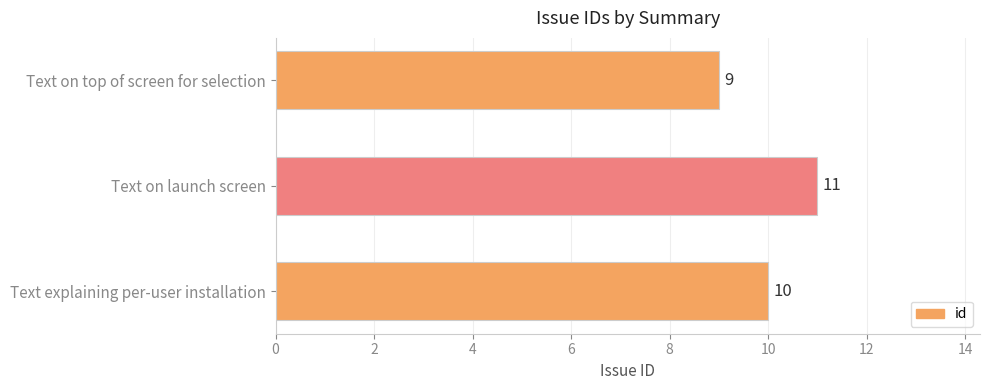

The value at Text explaining per-user installation is 10. True or false?

True